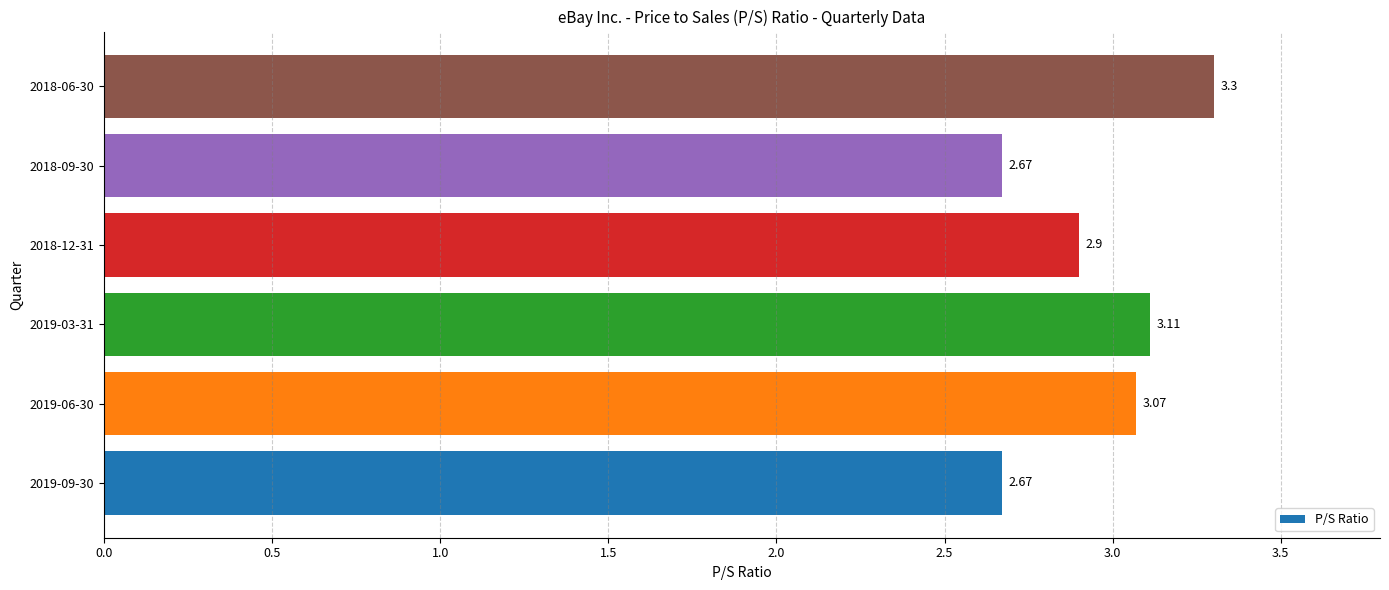

Does the chart contain any negative values?

No